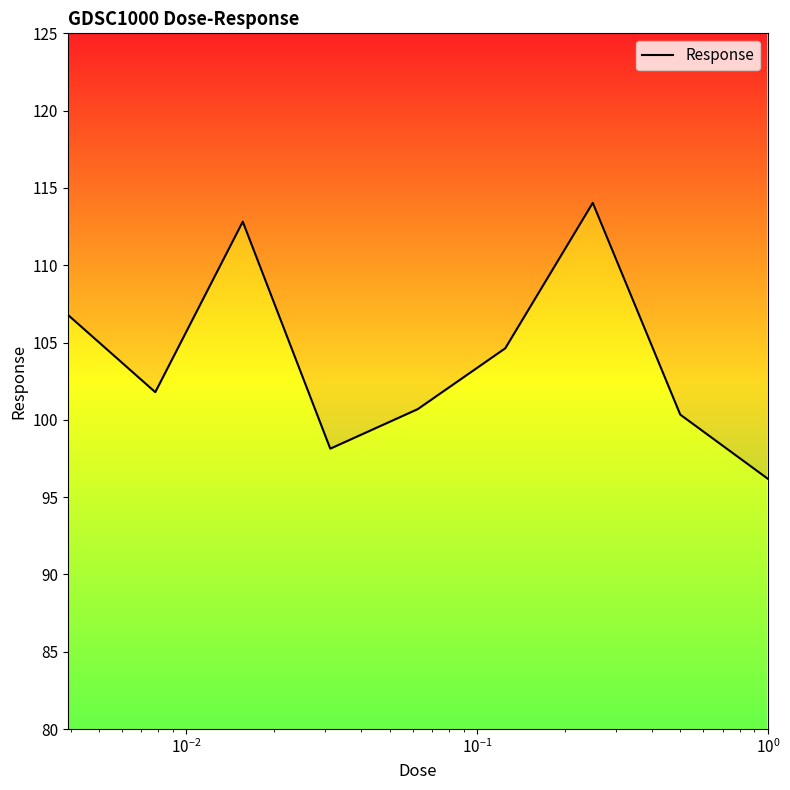

The value at 7 is 59.1. True or false?

False